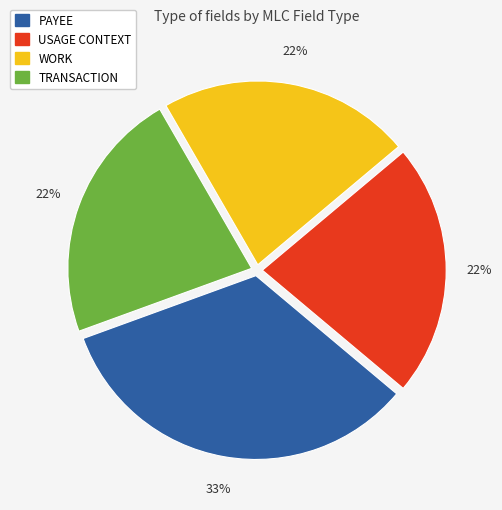

Is it true that WORK is 36% of the pie?

False